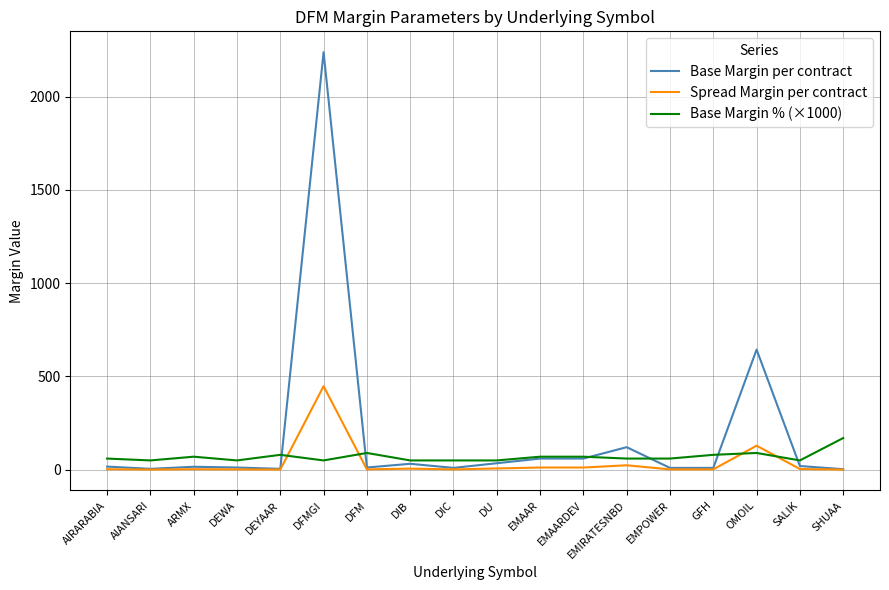

Which series has the largest range (max minus min)?

Base Margin per contract